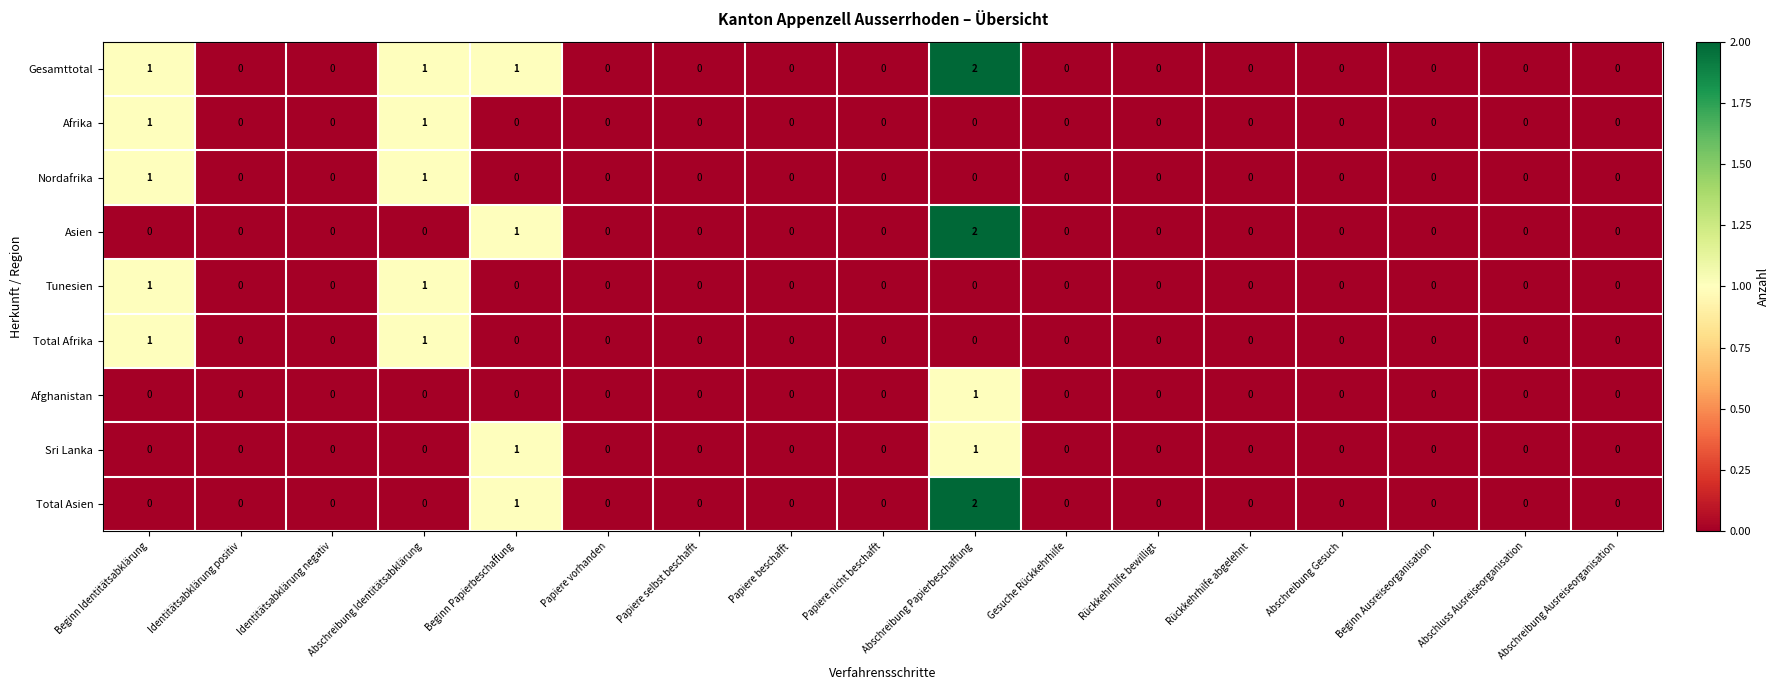

At which category is the sum across all series the highest?

Abschreibung Papierbeschaffung